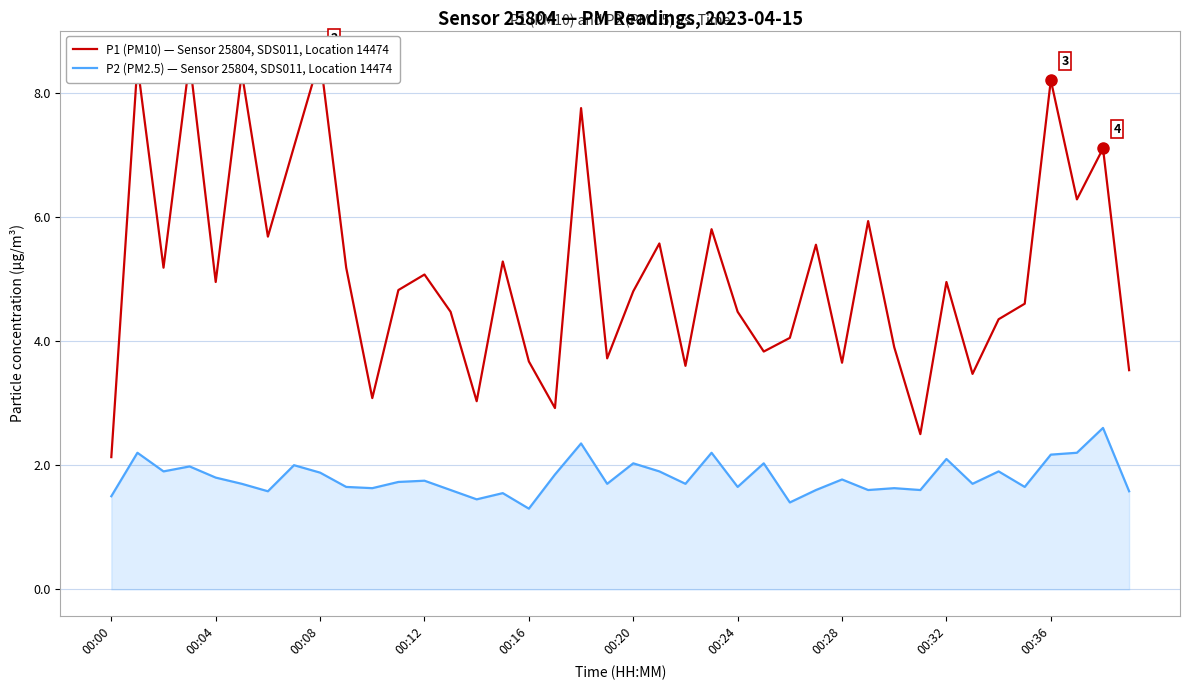

True or false: P2 (PM2.5) — Sensor 25804, SDS011, Location 14474 has a value of 1.6 at 00:24.

True